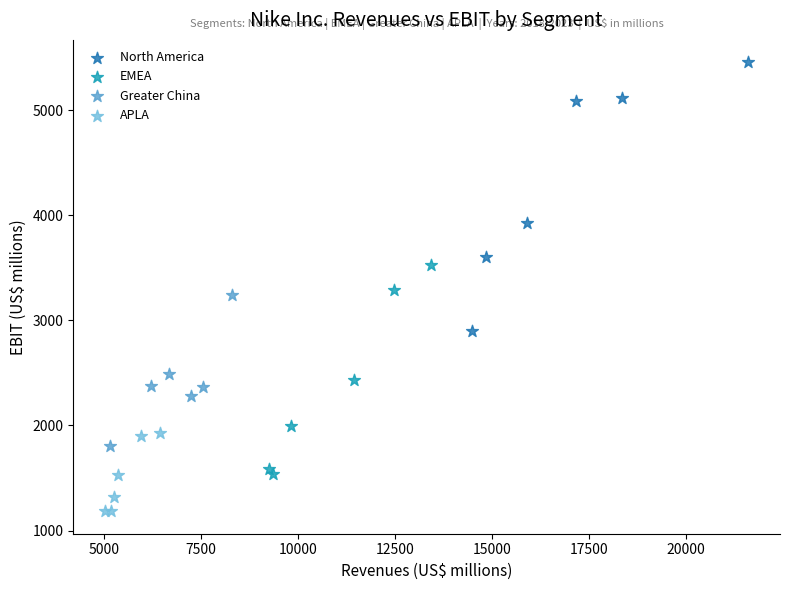

Which series reaches the maximum Y coordinate?

North America